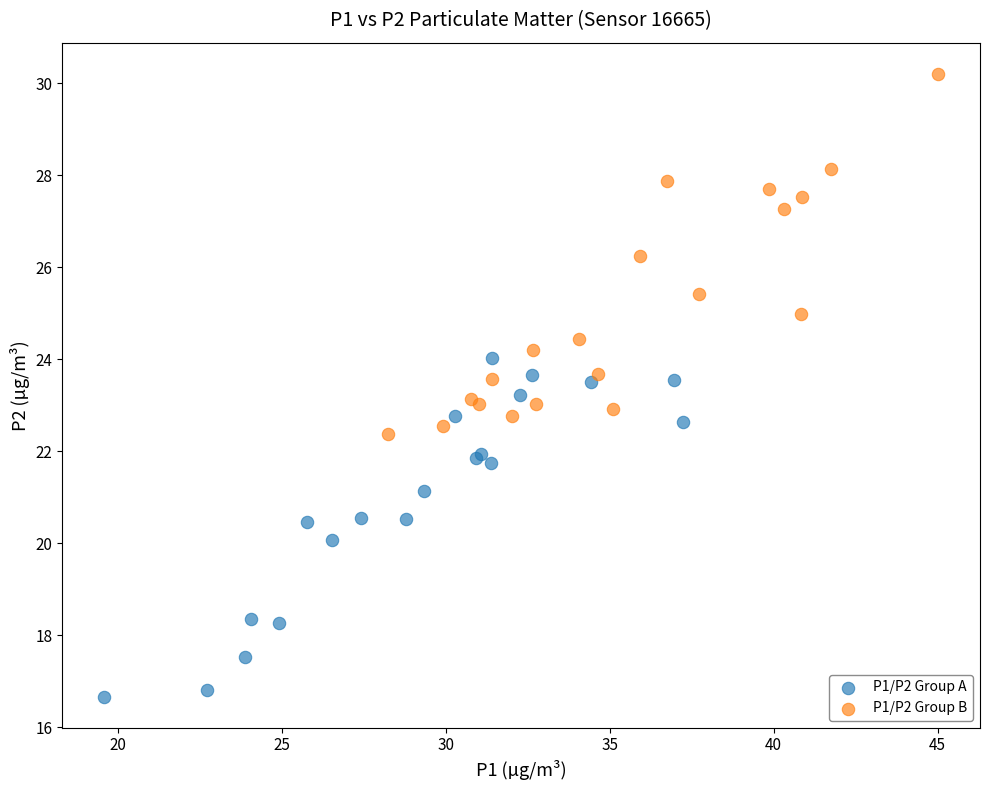

Which series has the widest spread of Y values?

P1/P2 Group B